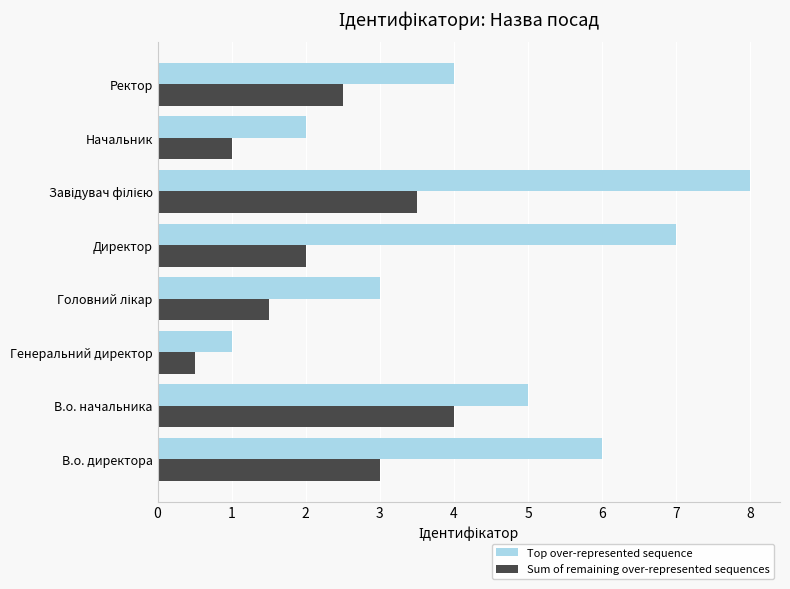

Read the Sum of remaining over-represented sequences value at В.о. начальника.

4.0